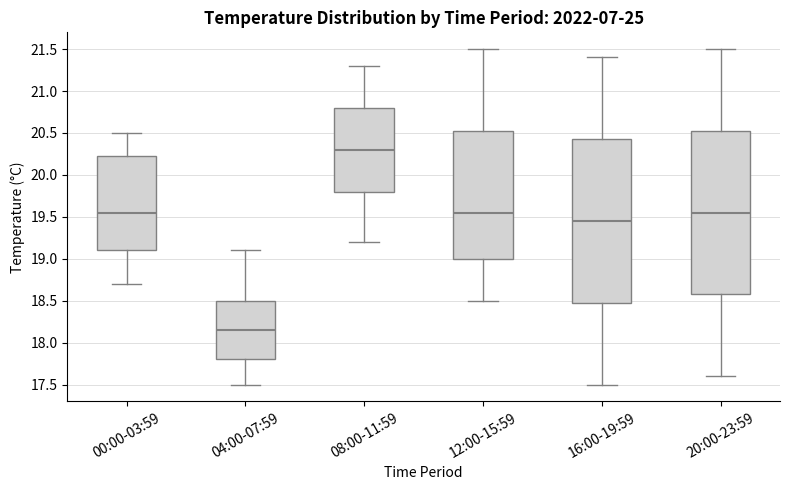

Which box's median line is the lowest?

04:00-07:59